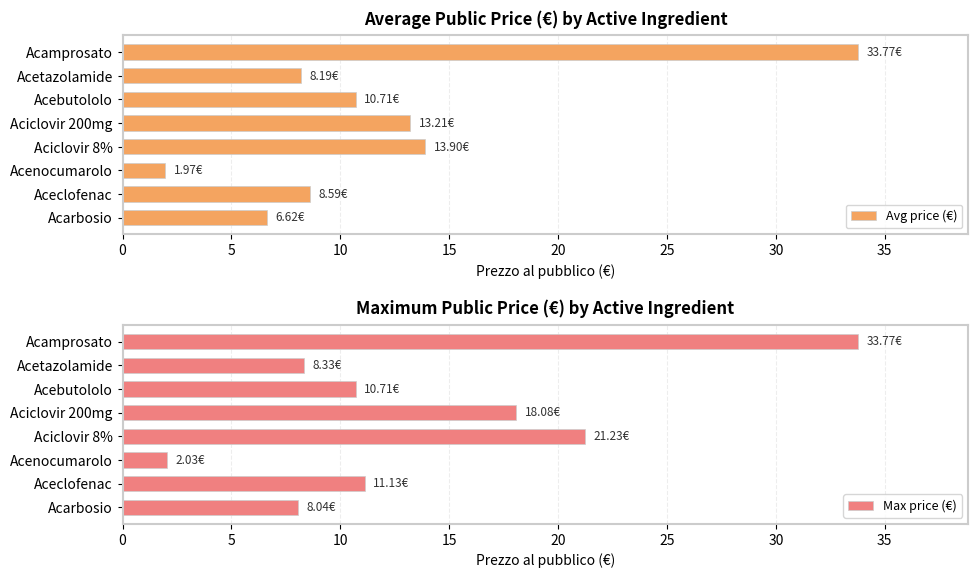

Rank the series by their average value, from highest to lowest.

Max price (€), Avg price (€)